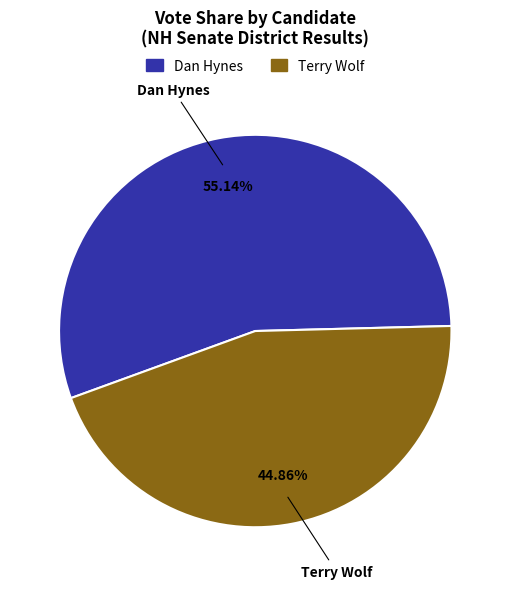

How many slices are in this pie chart?

2